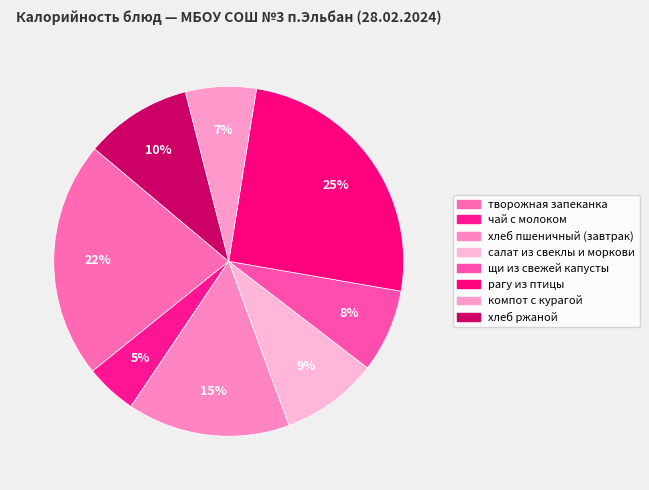

To the nearest percent, what is the average slice percentage?

12%